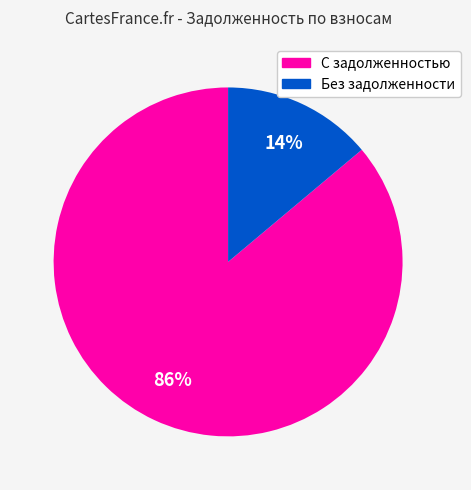

Is there any slice that represents more than half of the pie?

Yes